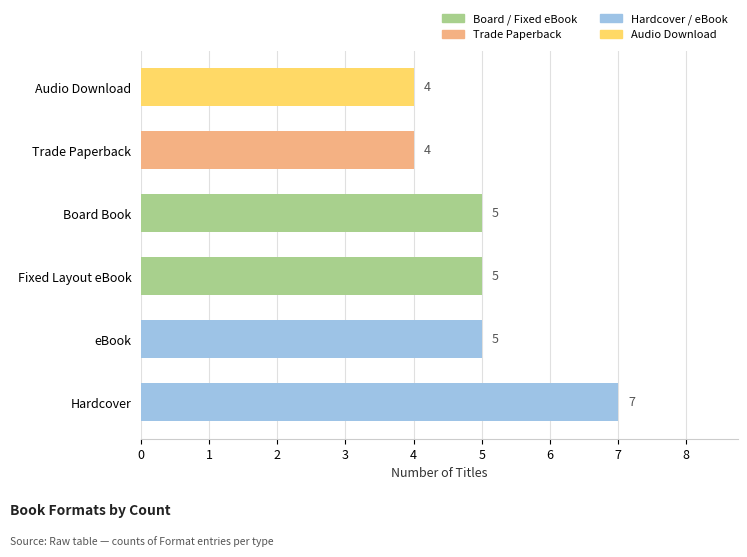

What is the difference between the maximum and minimum values?

3